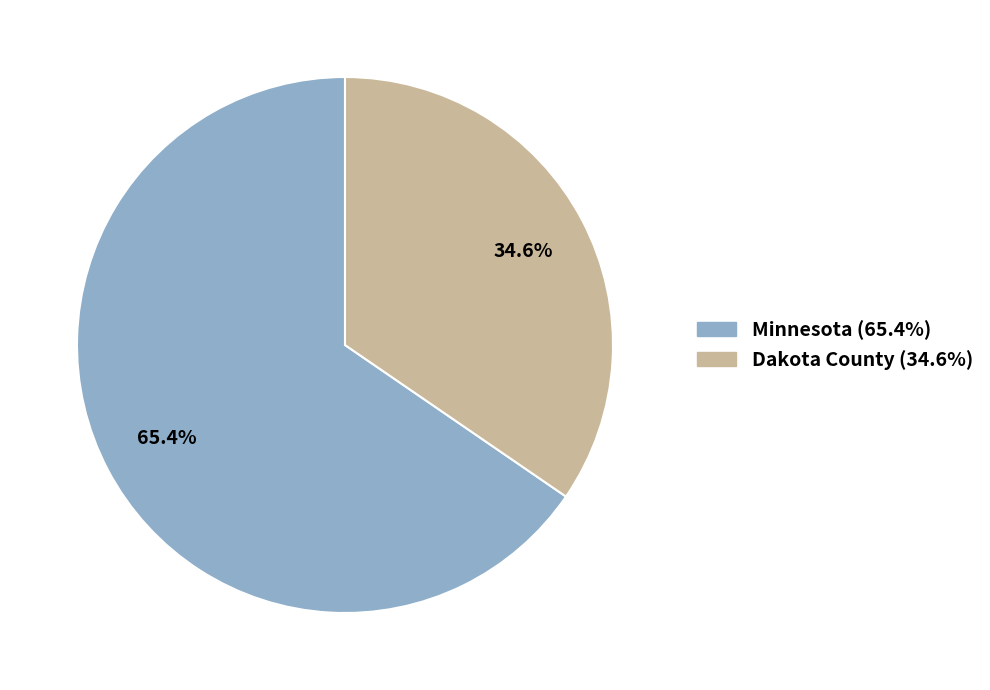

How many slices are in this pie chart?

2